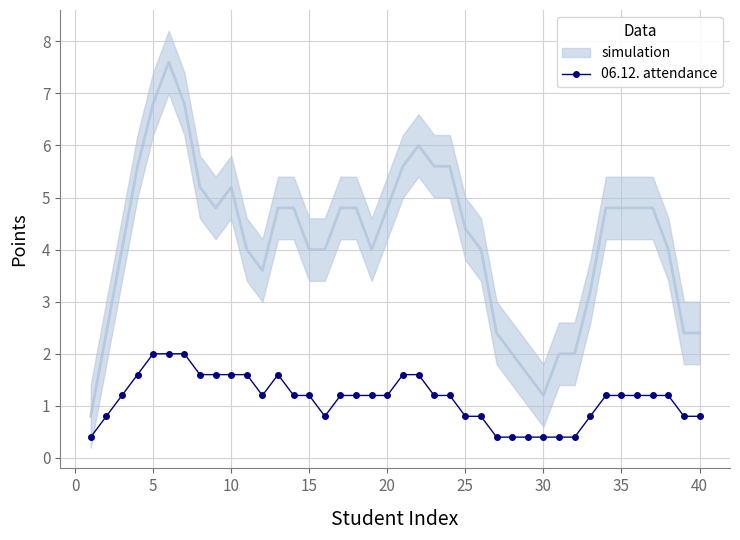

How many 06.12. attendance values are between 0 and 1?

14